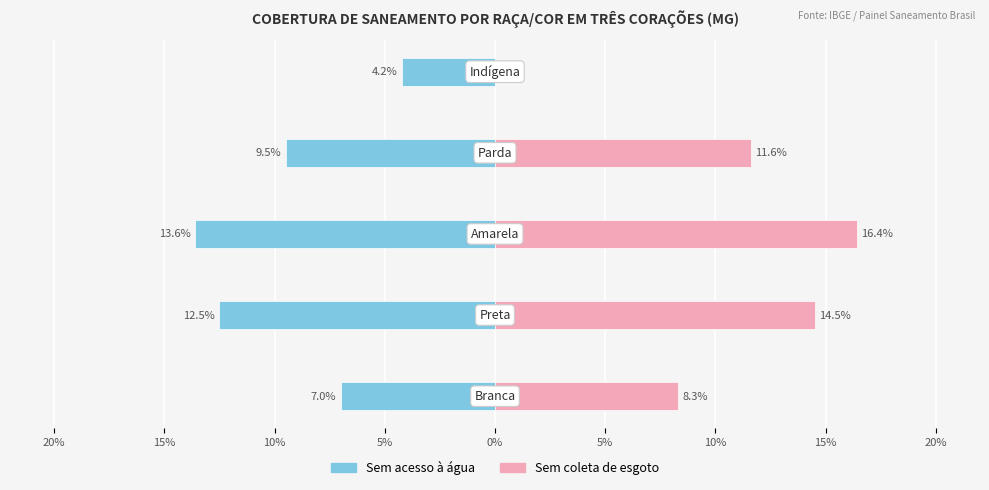

How many categories are shown in the chart?

5